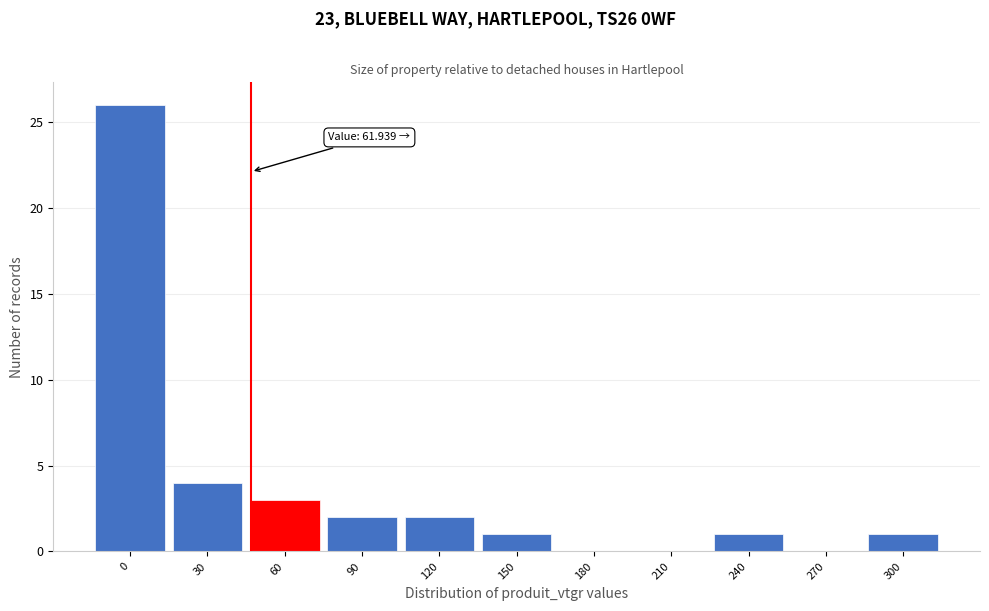

Reading left to right, what are all the values shown in this chart?

0=26	30=4	60=3	90=2	120=2	150=1	180=0	210=0	240=1	270=0	300=1